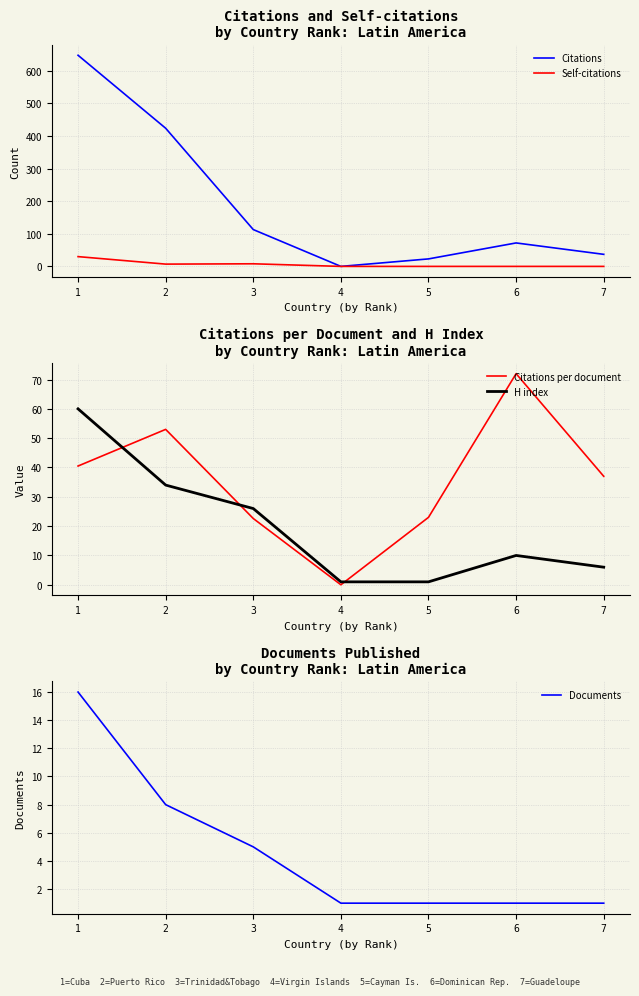

How many lines are shown in the chart?

5